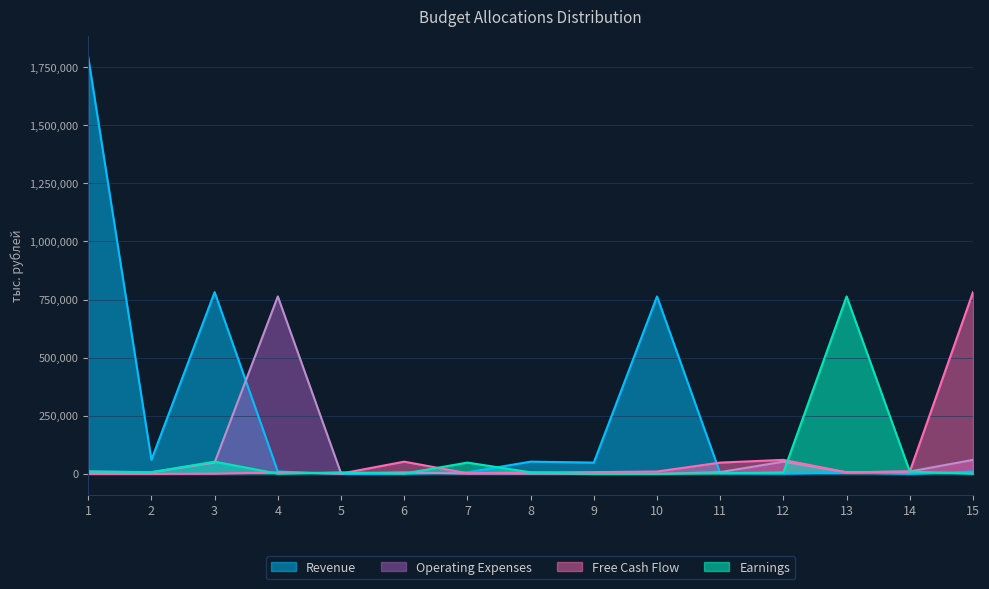

What is the difference between the Free Cash Flow values at 14 and 13?

3442.2